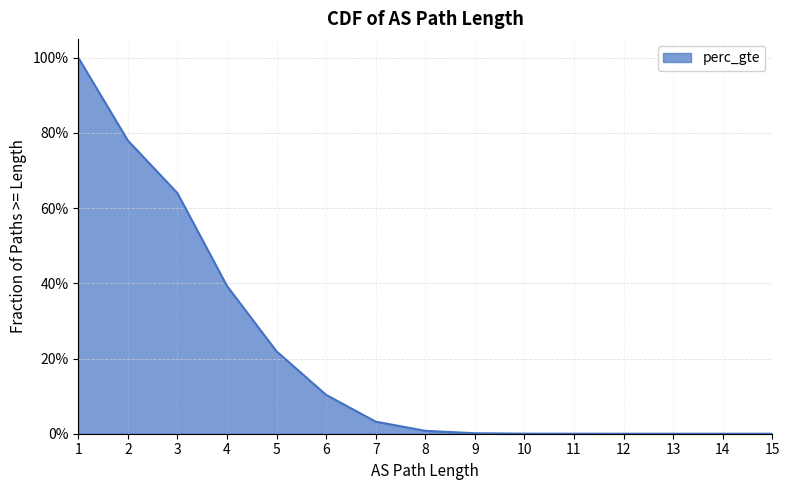

What is the change in value from 2 to 3?

-0.1